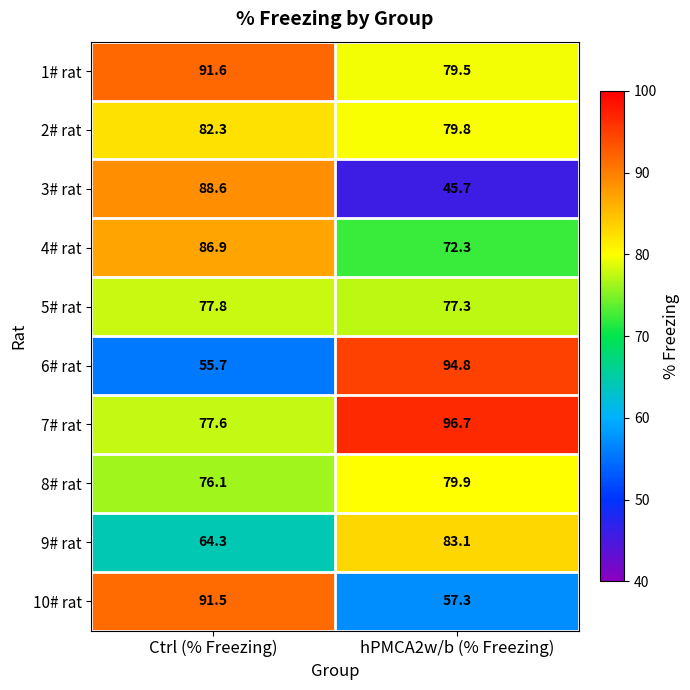

At which category is the sum across all series the highest?

Ctrl (% Freezing)